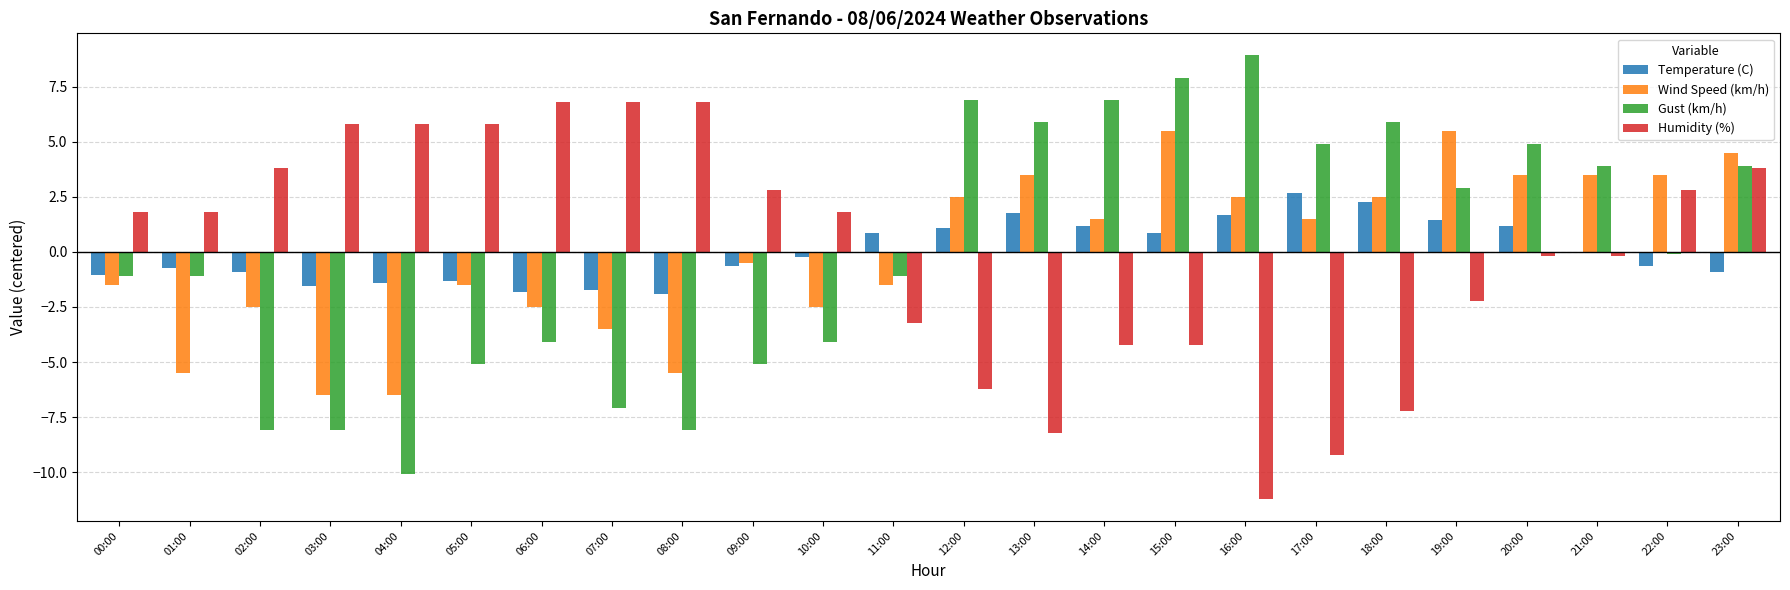

What is the total value across all series at 03:00?

-10.3